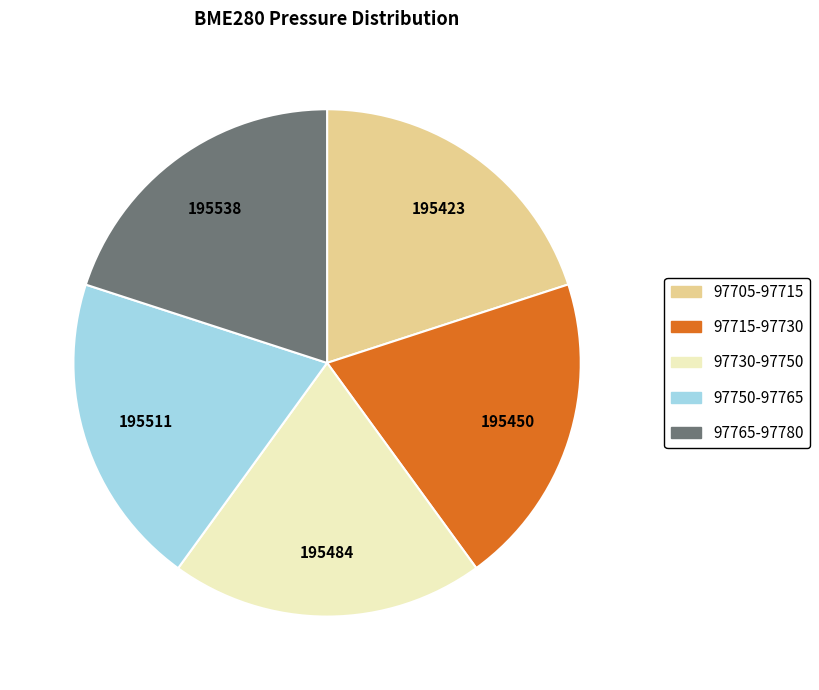

Is there a majority slice in this chart?

No